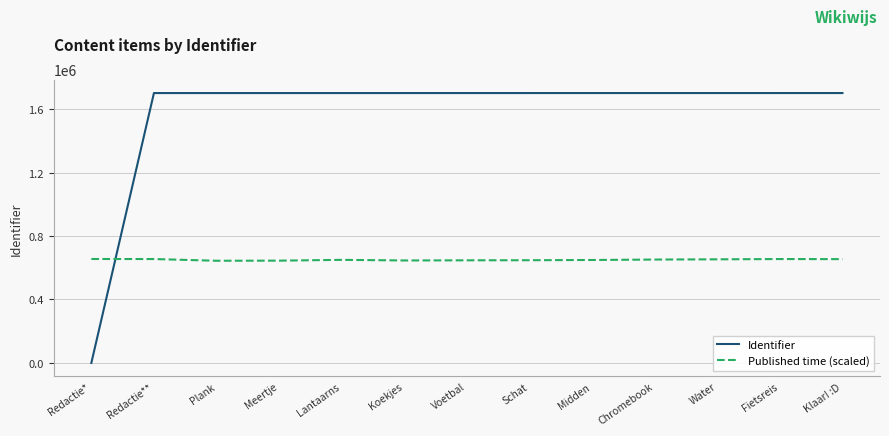

Rank the series at Redactie* from lowest to highest value.

Identifier, Published time (scaled)